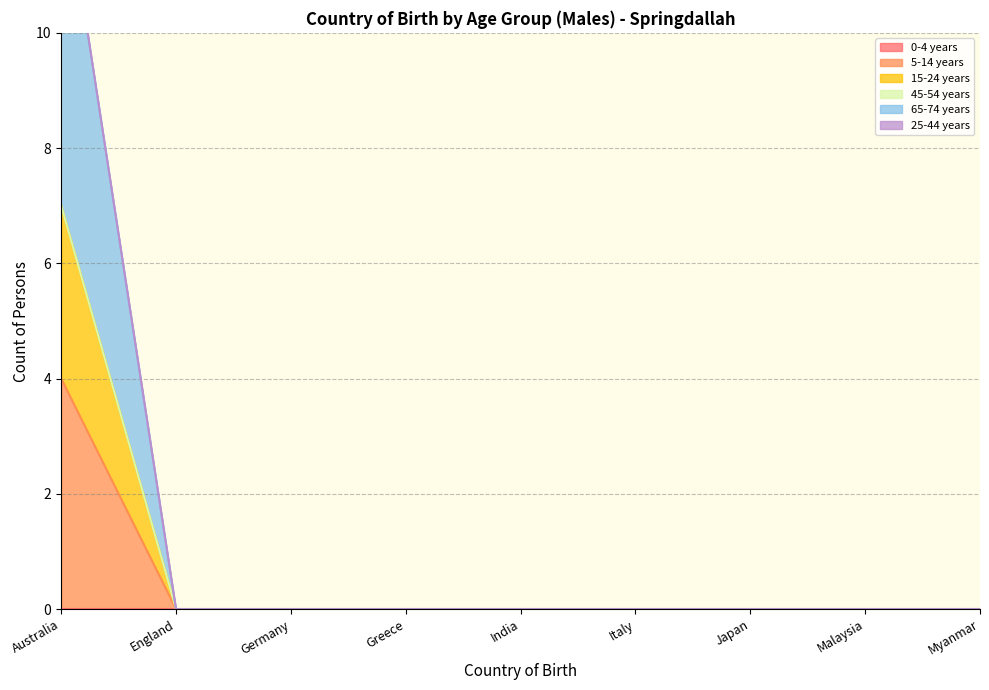

True or false: 15-24 years has a value of 5 at Myanmar.

False